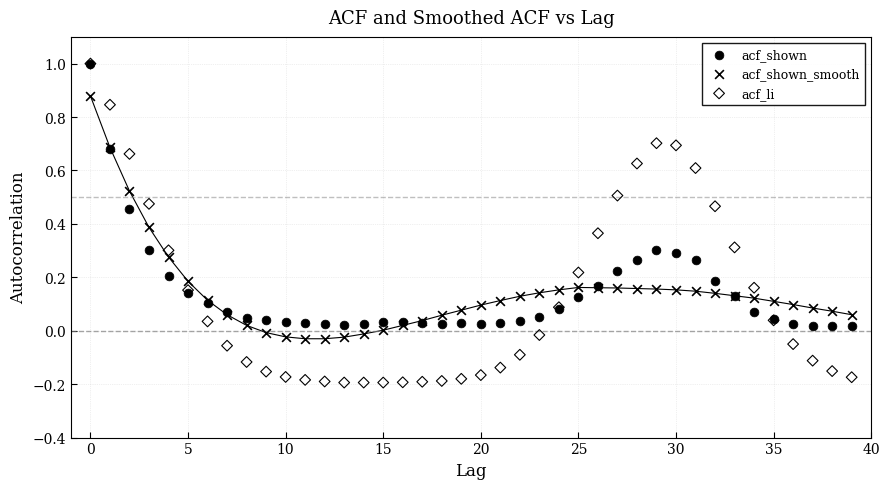

Which series has the largest Y range (max minus min)?

acf_li